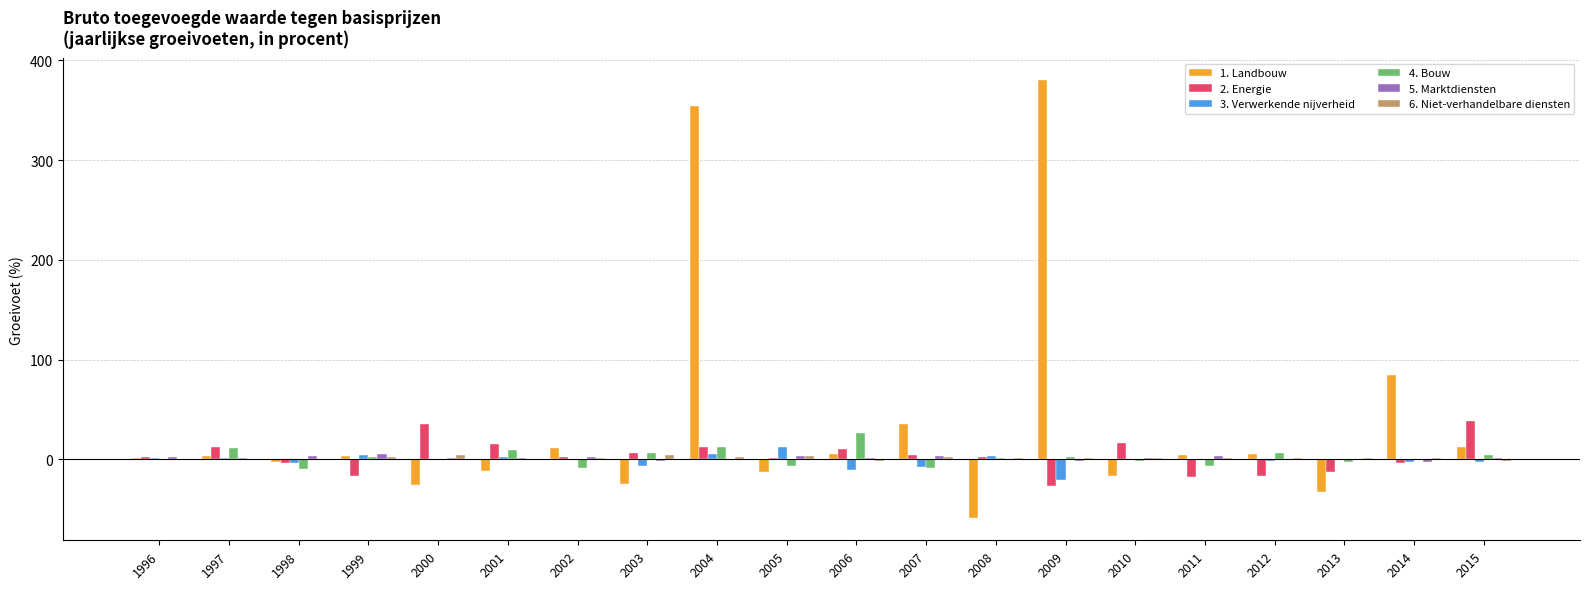

Is the value of 4. Bouw at 2008 greater than the value of 1. Landbouw at 2000?

Yes